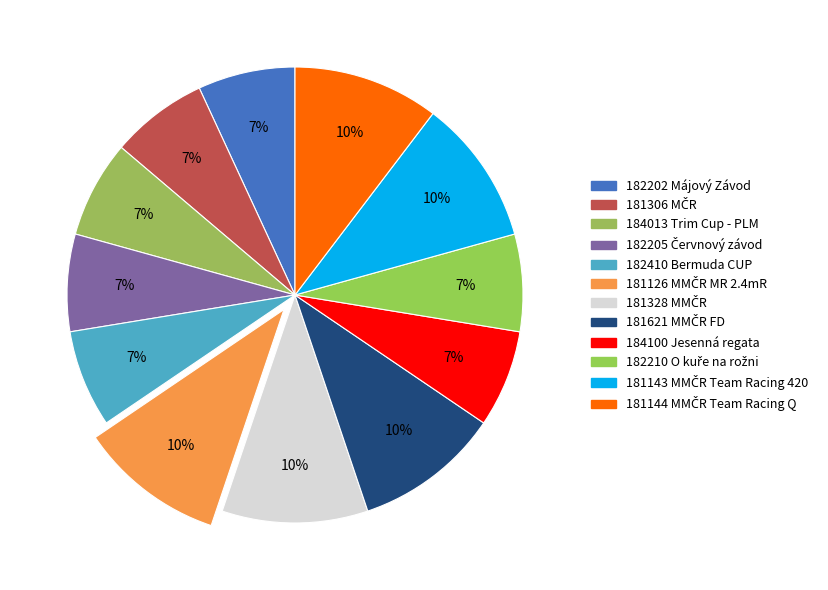

Which category has the smallest portion of the pie?

182202 Májový Závod